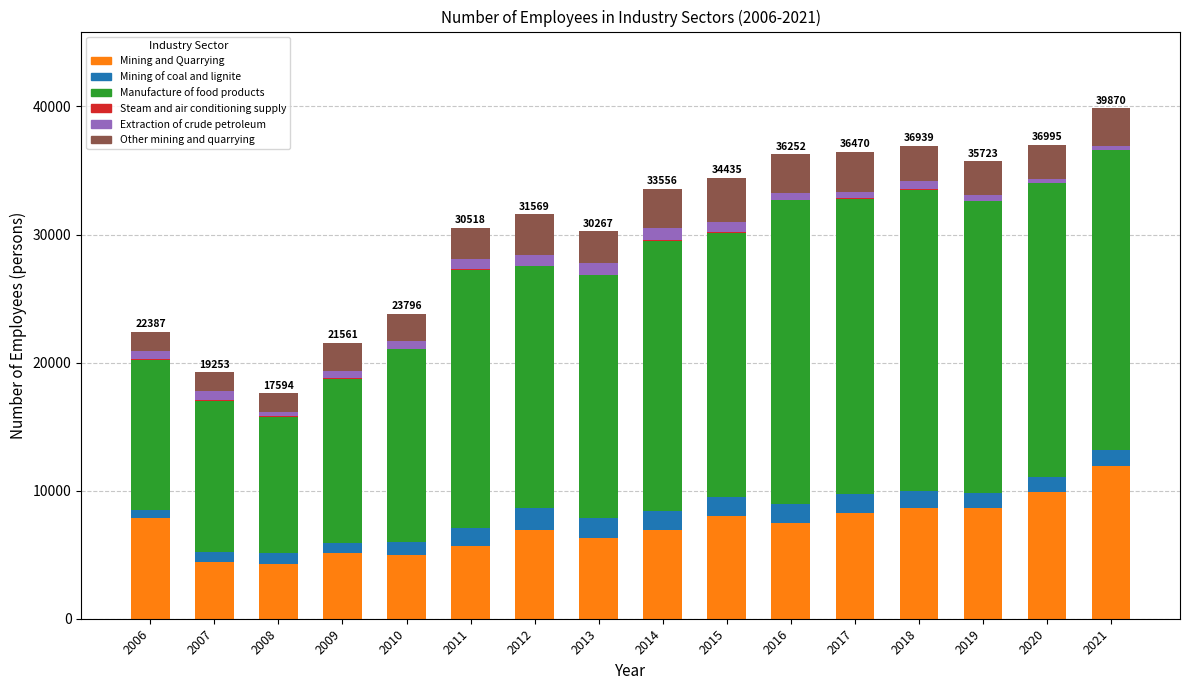

Does the chart contain stacked bars?

Yes